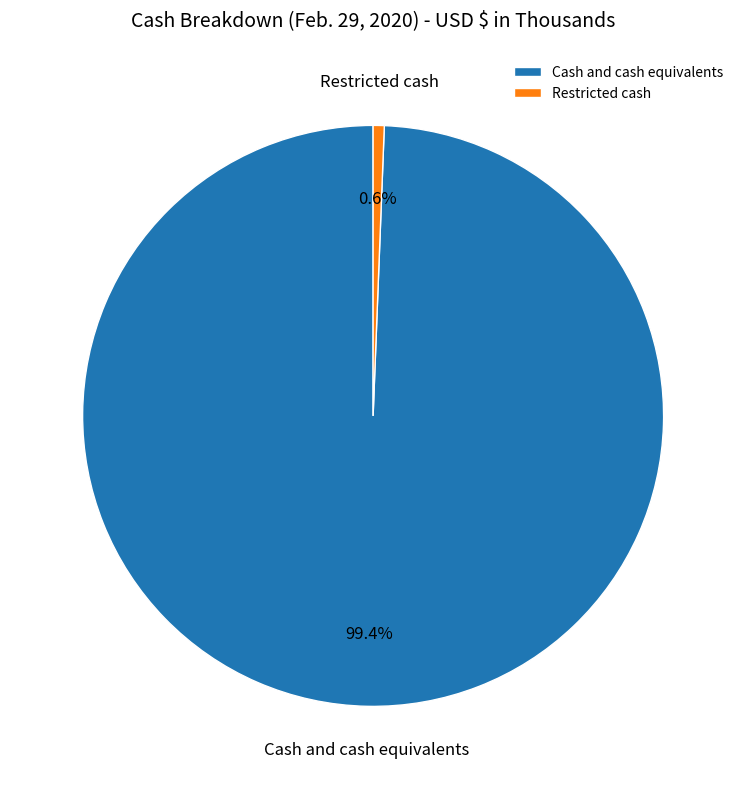

Which slice is the smallest?

Restricted cash